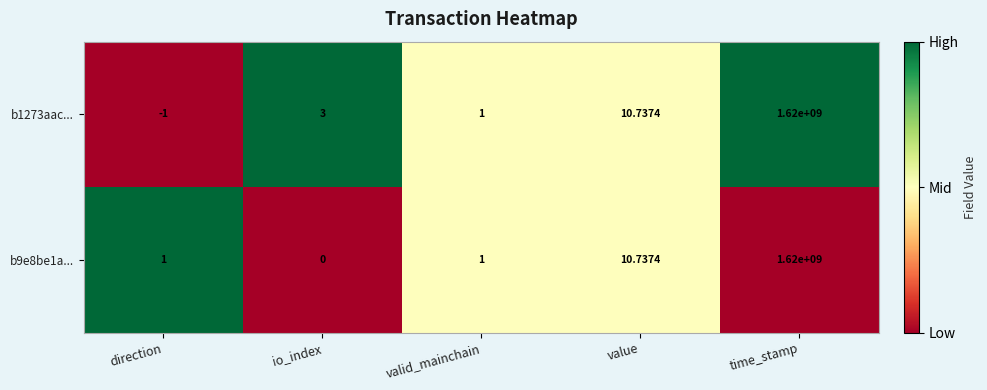

At which category does the chart reach its minimum across all series?

direction